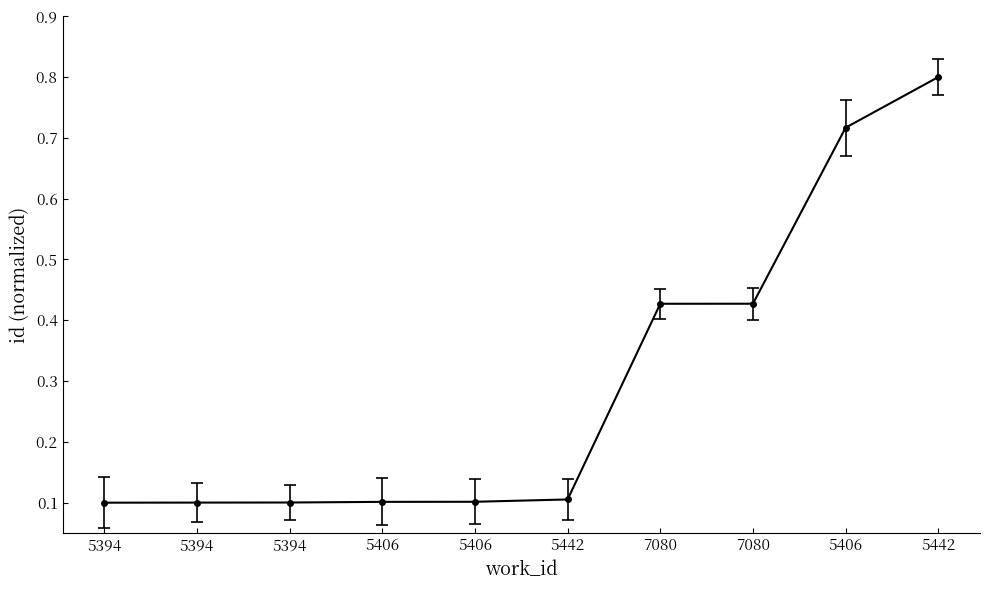

Reading left to right, extract all data points from this chart.

0.1	0.1	0.1	0.1	0.1	0.1	0.4	0.4	0.7	0.8